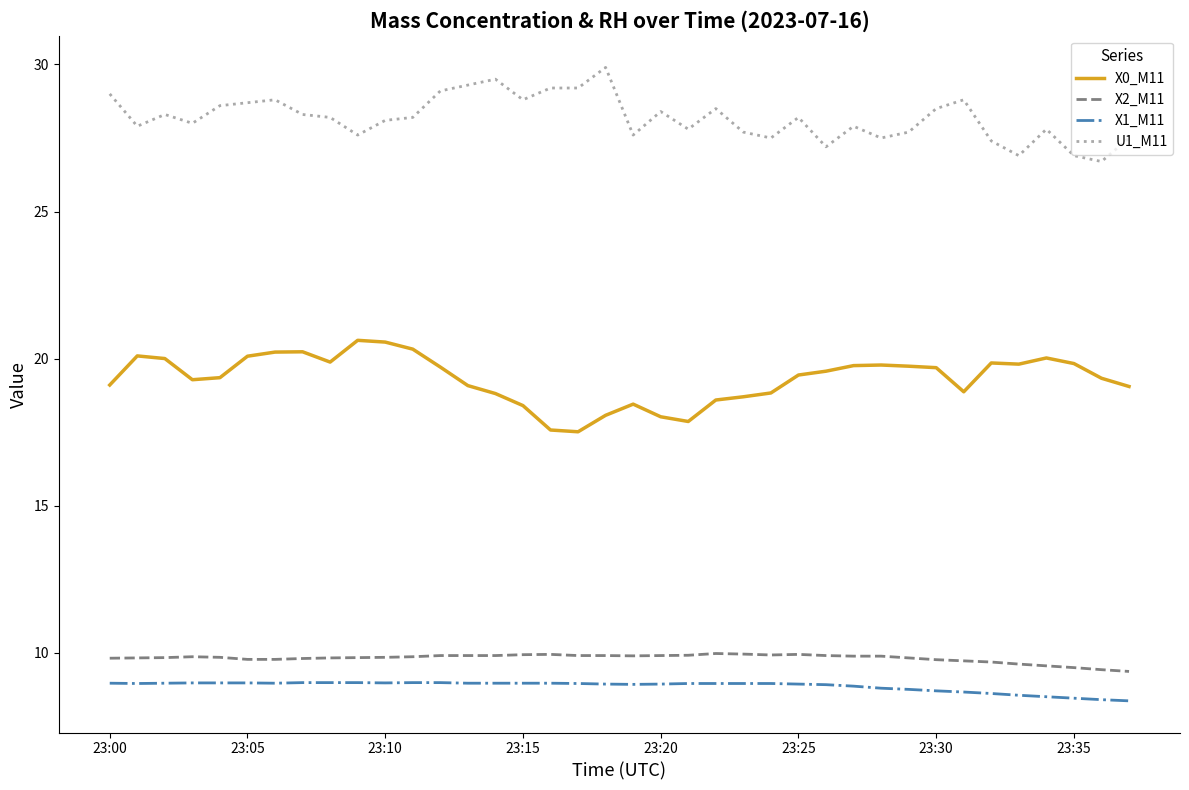

True or false: X1_M11 and X0_M11 intersect in this chart.

False